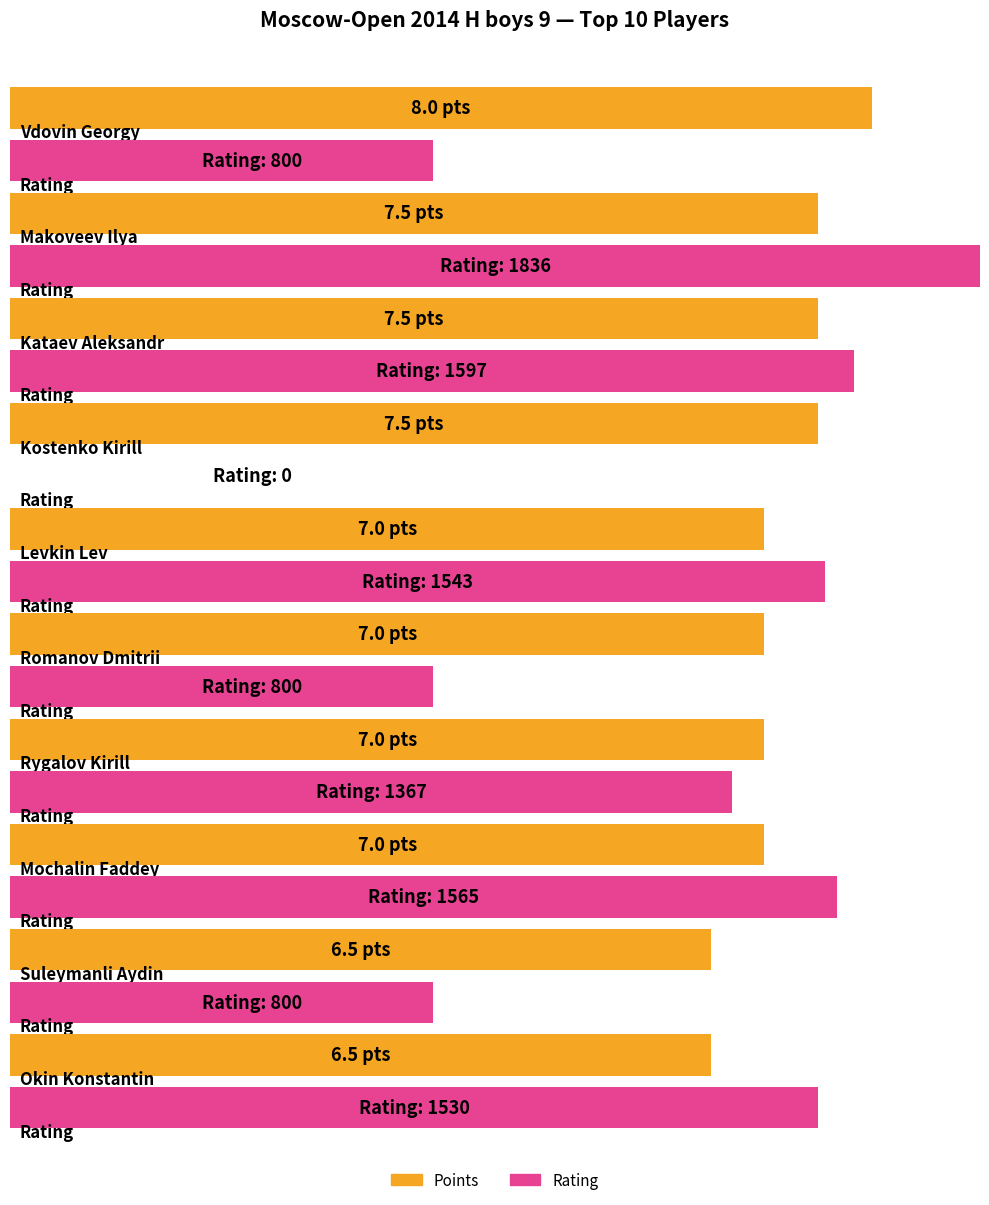

What are all the series names shown in the legend?

Points, Rating